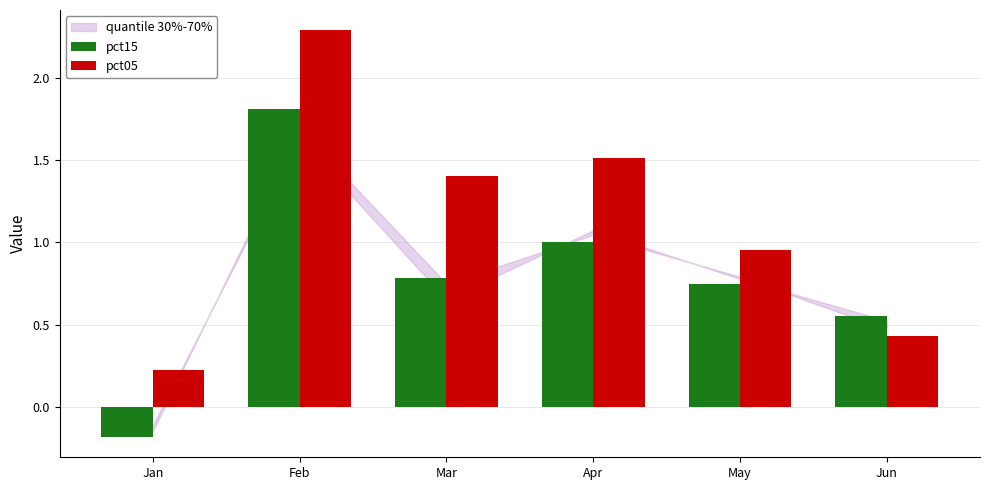

True or false: pct15 has a value of 1.5 at Apr.

False